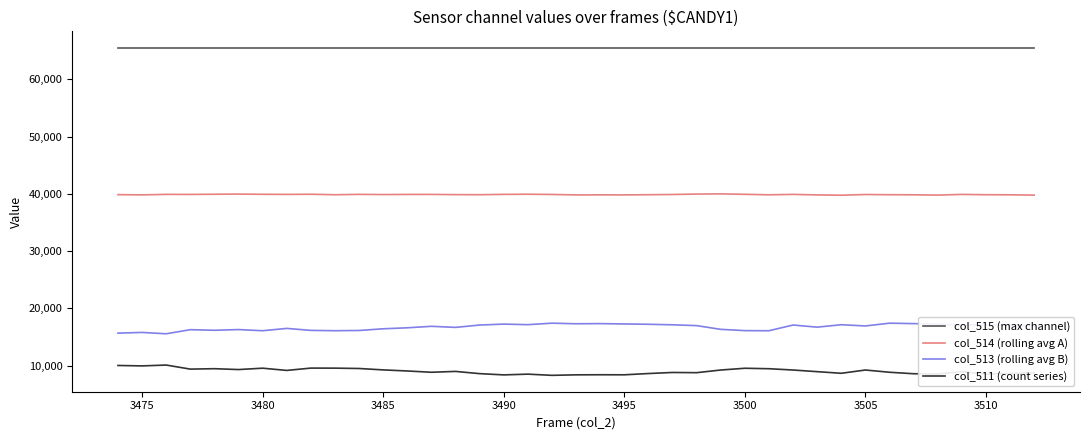

What is the difference between the maximum and minimum values in the col_511 (count series) series?

1798